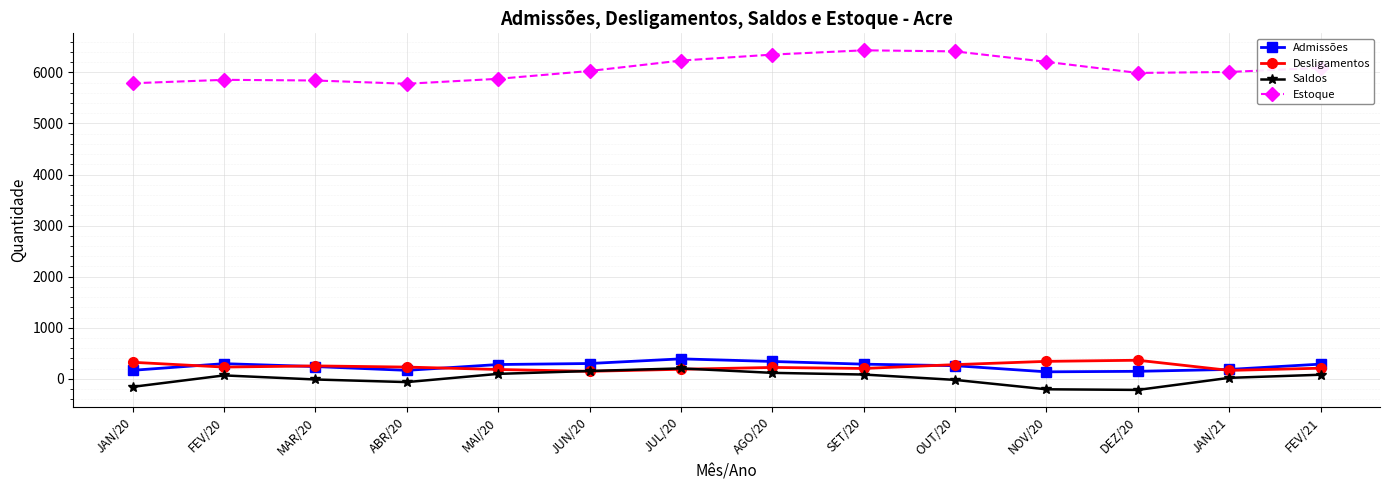

True or false: Desligamentos has more than 1 interior local peaks.

True